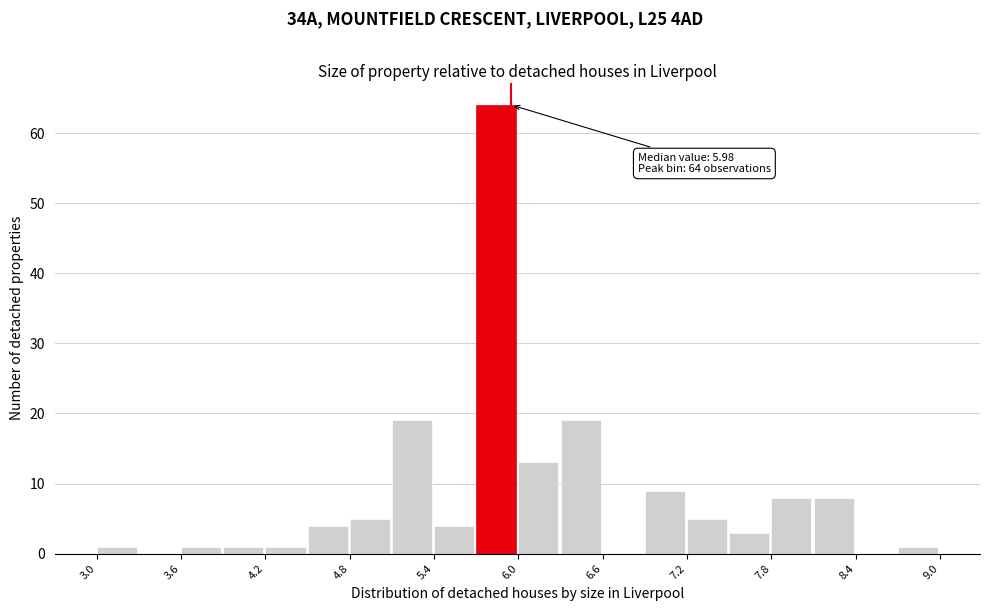

Around what value on the x-axis is the tallest bar? Give the approximate position of its centre, as read against the axis.

5.9